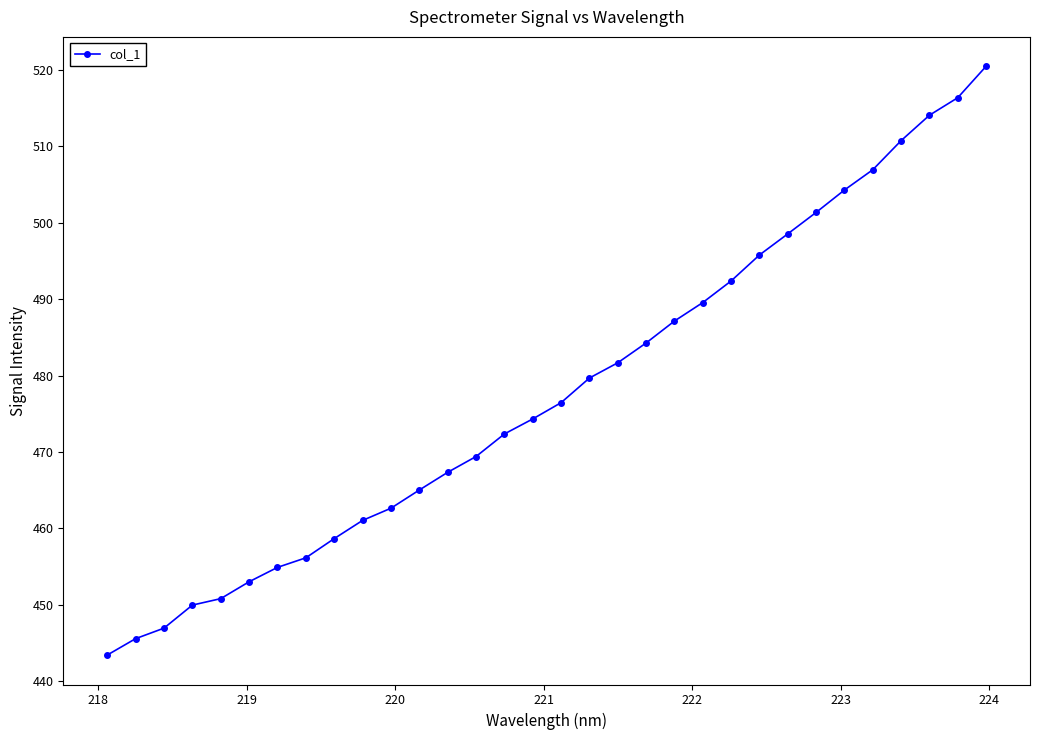

How many lines are shown in the chart?

1